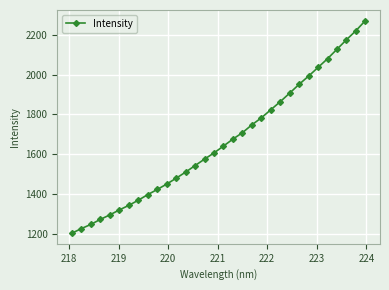

What is the value of the 22nd point from the left?

1823.2